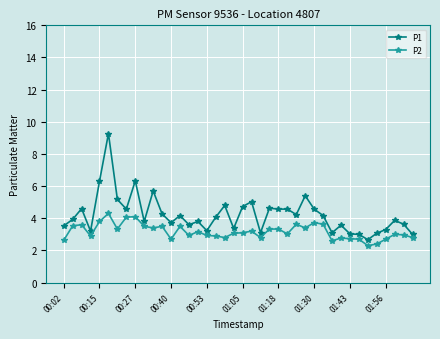

True or false: P1 and P2 intersect in this chart.

False